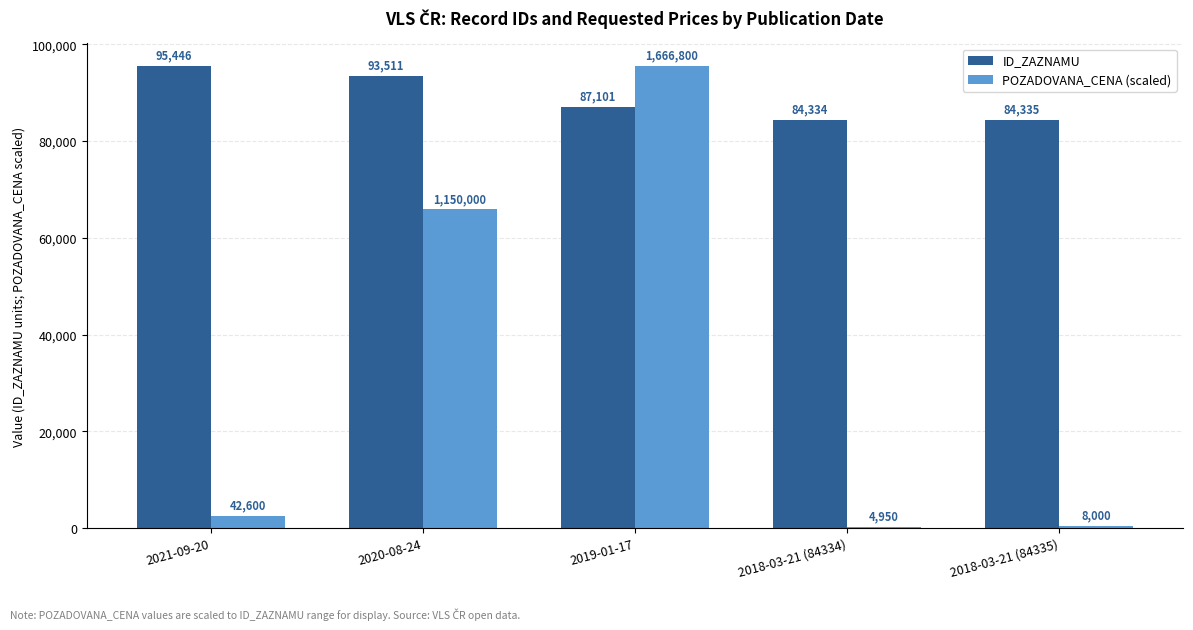

How many data points does each series have?

5